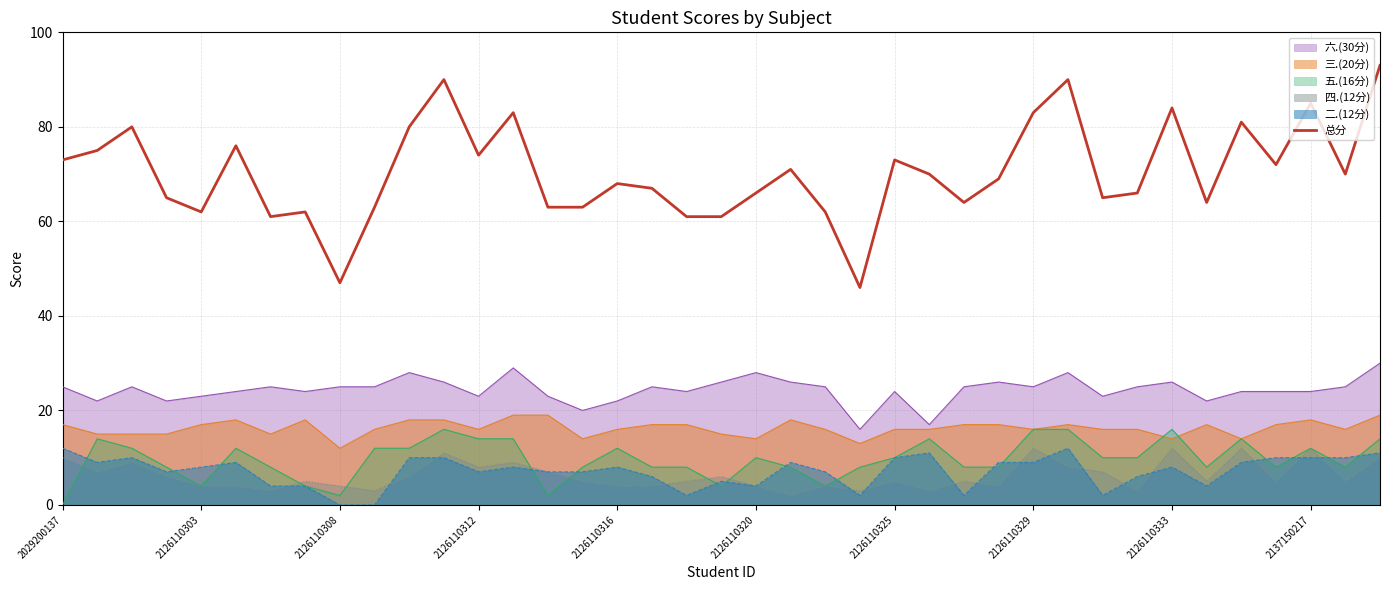

What is the smallest value displayed?

0